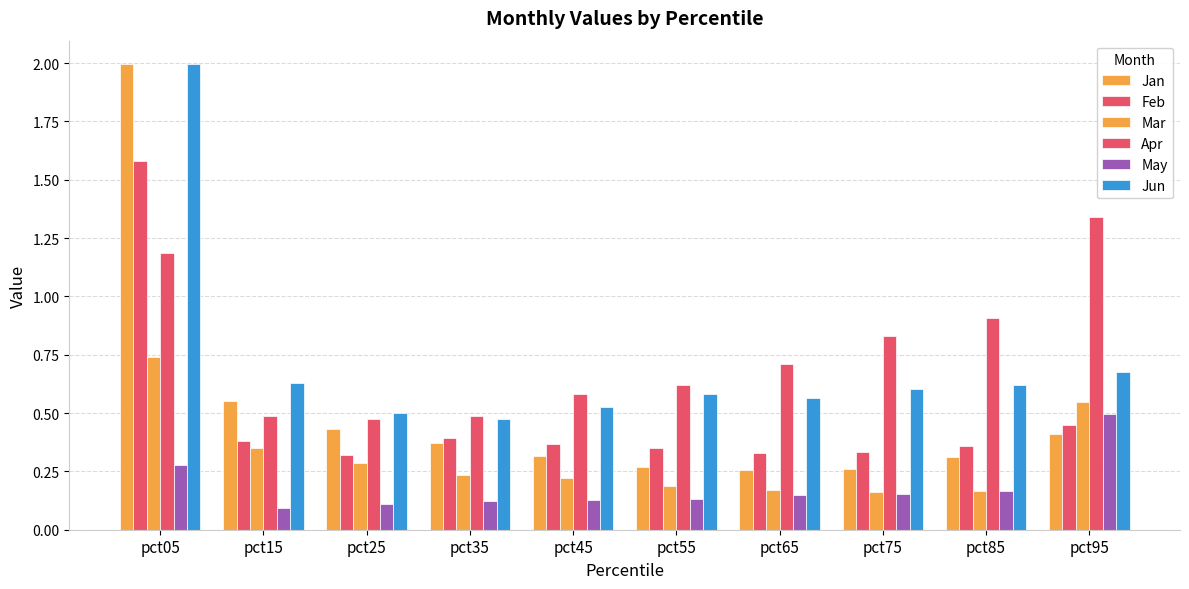

At which label is Apr closest to 0?

pct25